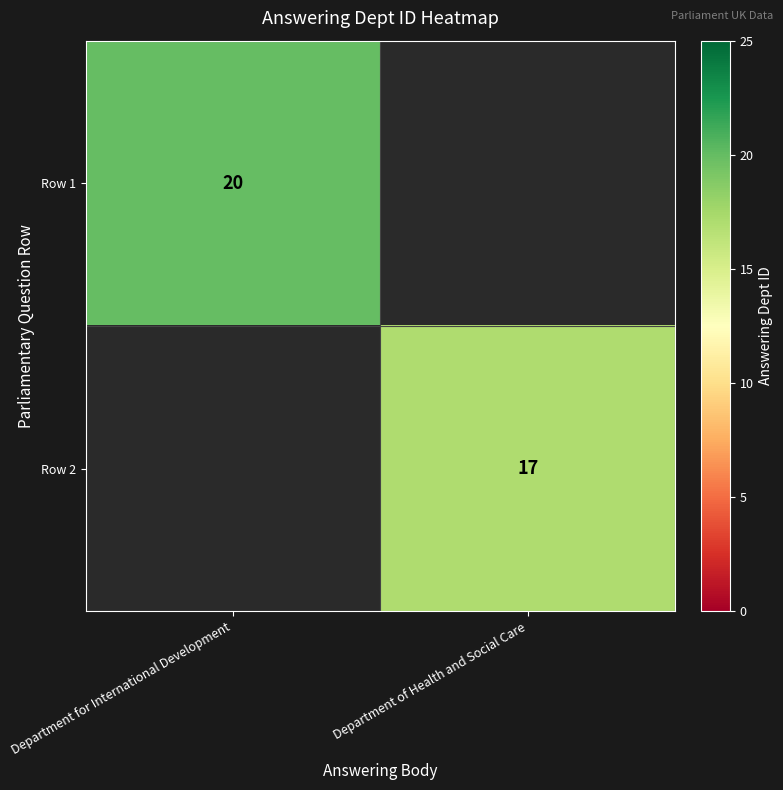

Which series has the largest range (max minus min)?

row_0